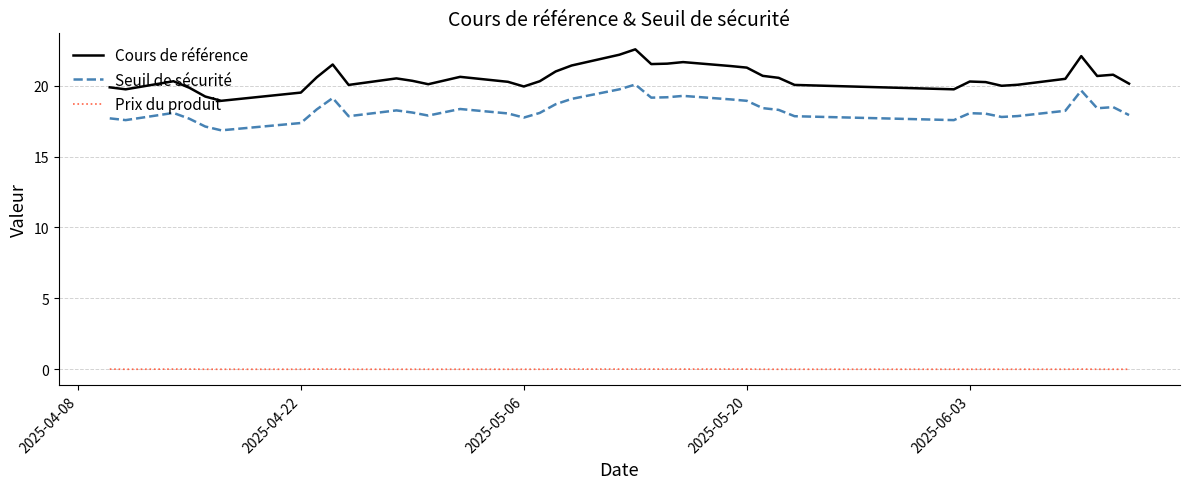

True or false: Prix du produit and Cours de référence cross at least once.

False